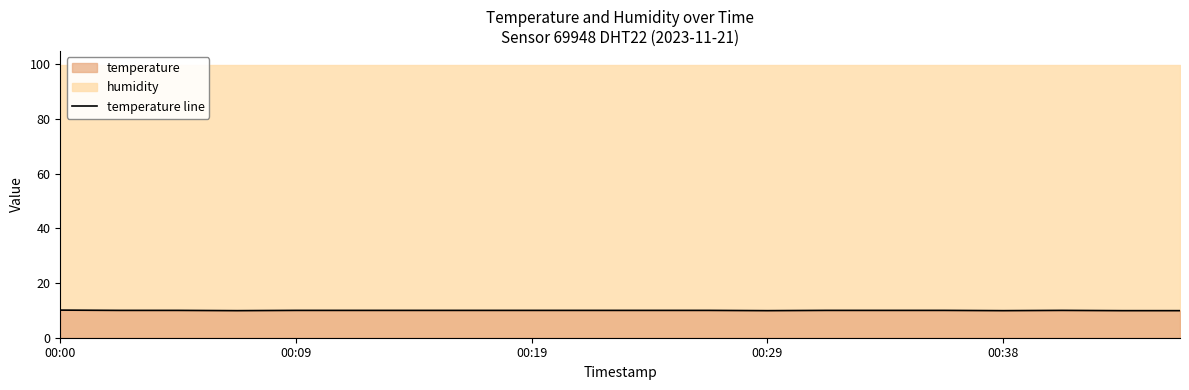

Reading right to left, what are all the values shown in this chart?

9.9	9.9	10.0	9.9	10.0	10.0	10.0	9.9	10.0	10.0	10.0	10.0	10.0	10.0	10.0	10.0	9.9	10.0	10.0	10.1